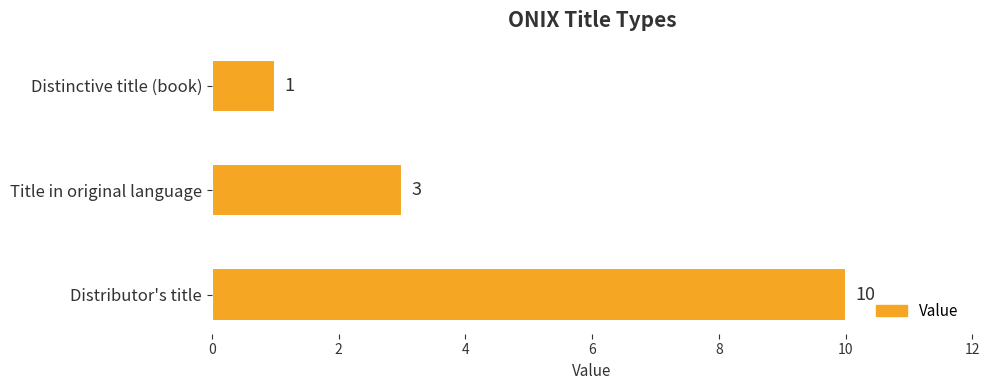

What position from the top is Distributor's title?

3